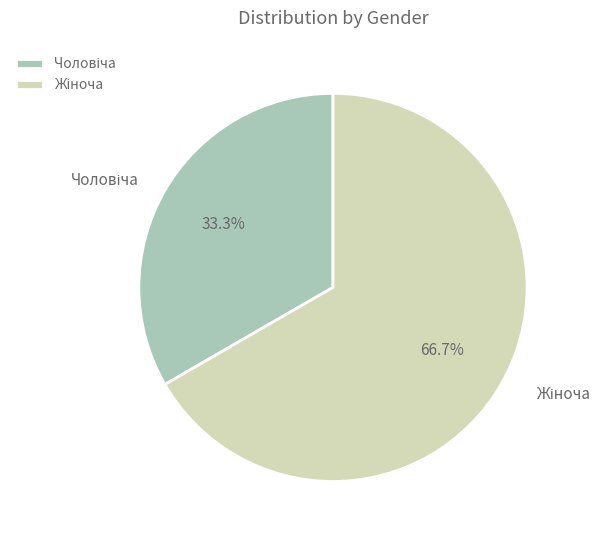

Does any single category account for the majority?

Yes